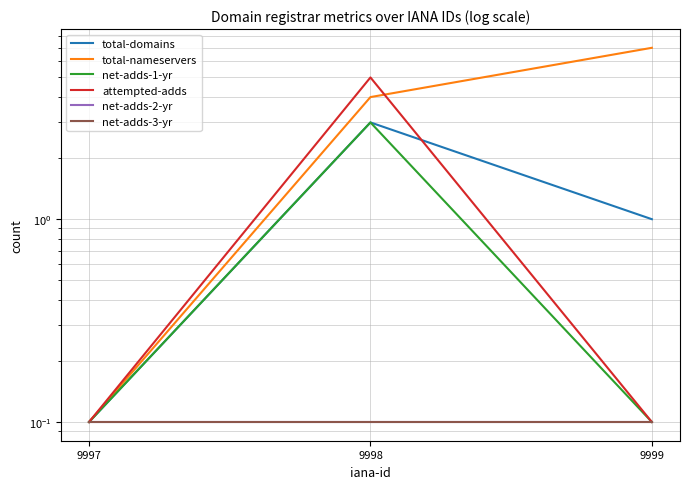

What is the maximum value shown in the chart?

7.0